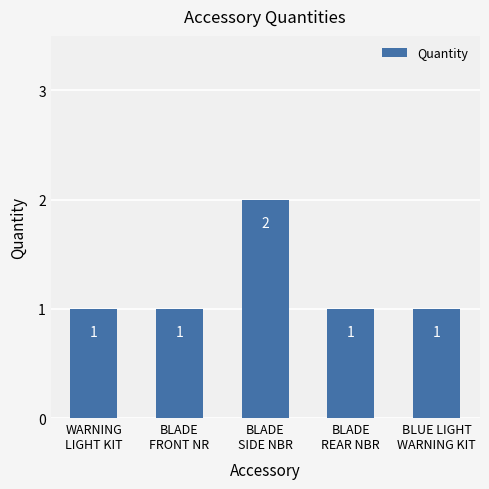

Count the values in the range 1 to 2.

5